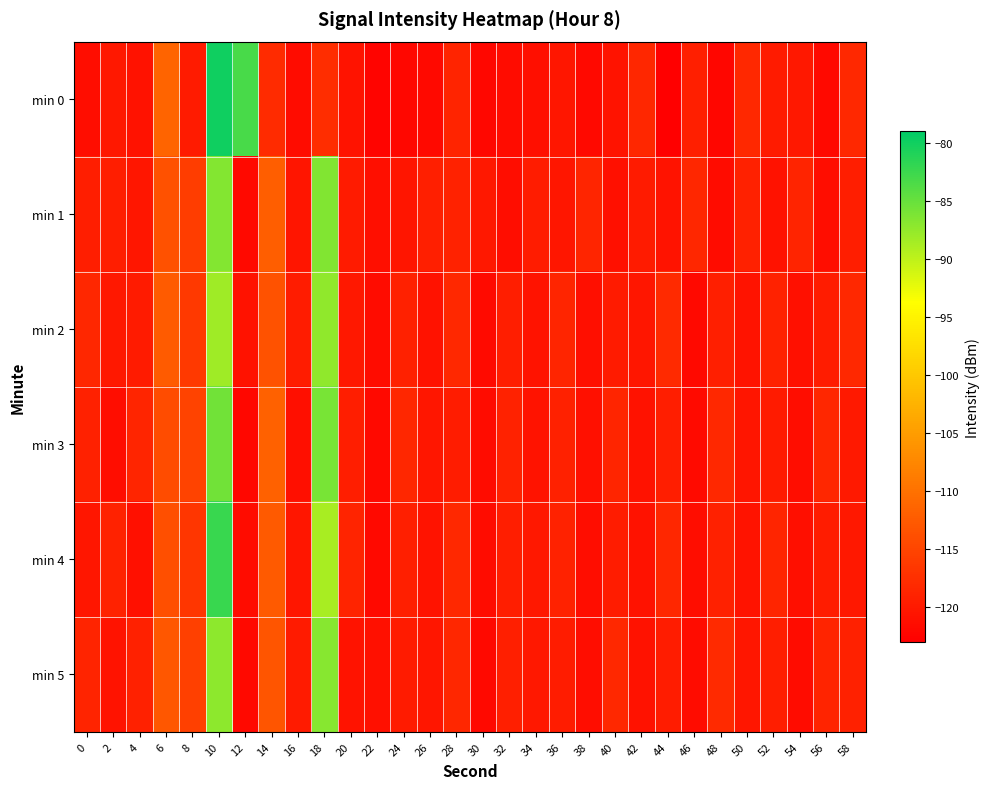

Which label corresponds to the smallest value in the chart?

44